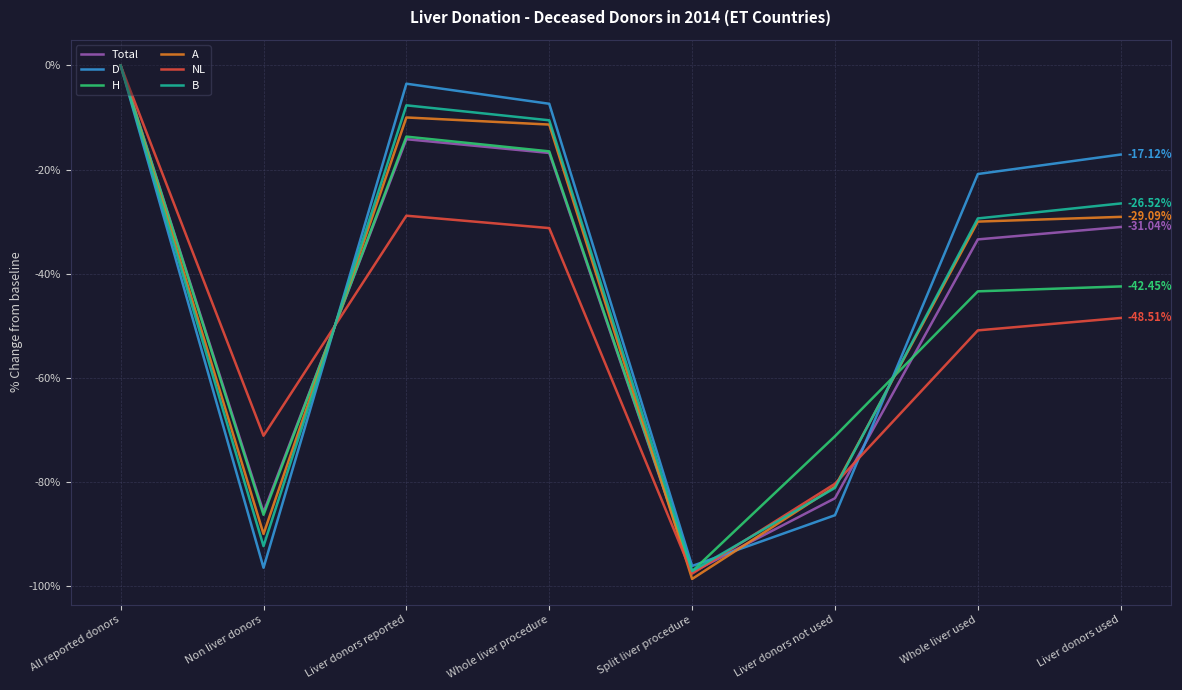

At which category is the sum across all series the highest?

All reported donors